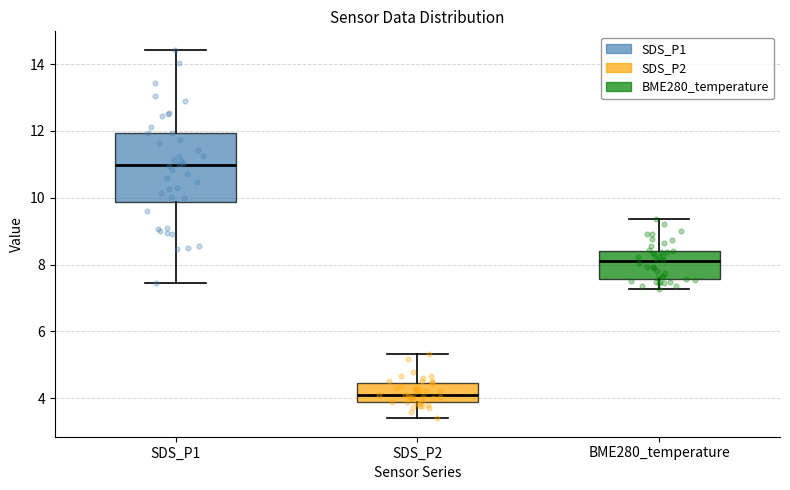

Which box has the lowest median line?

SDS_P2